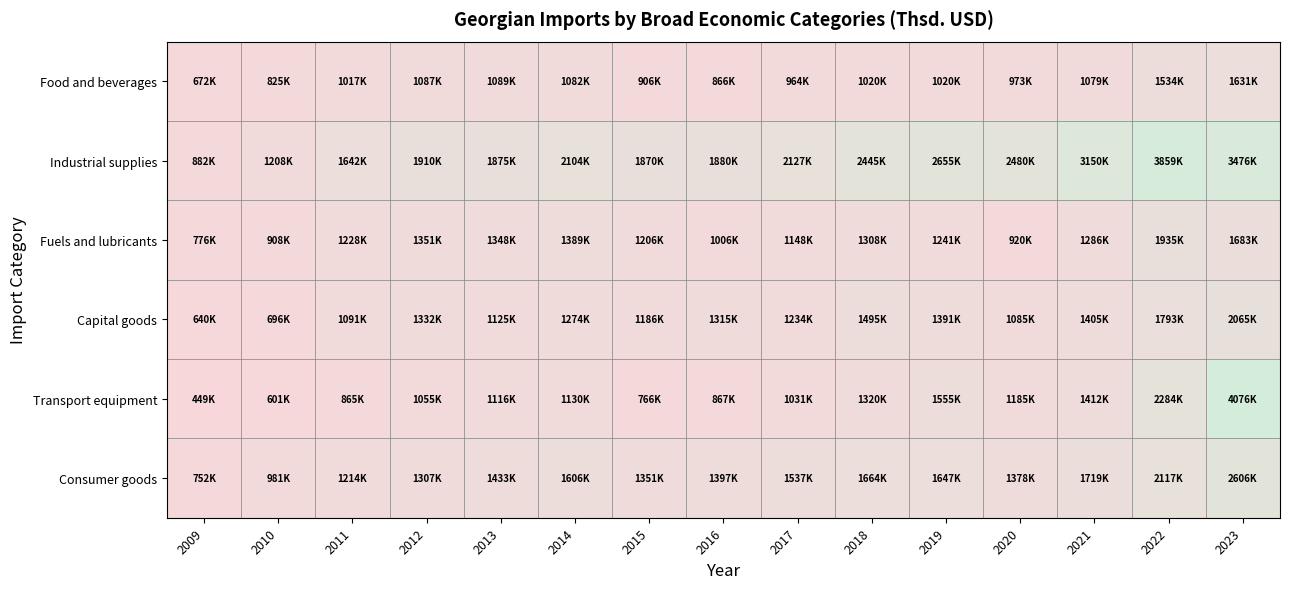

Between 2012 and 2013, which series saw the biggest shift?

Capital goods